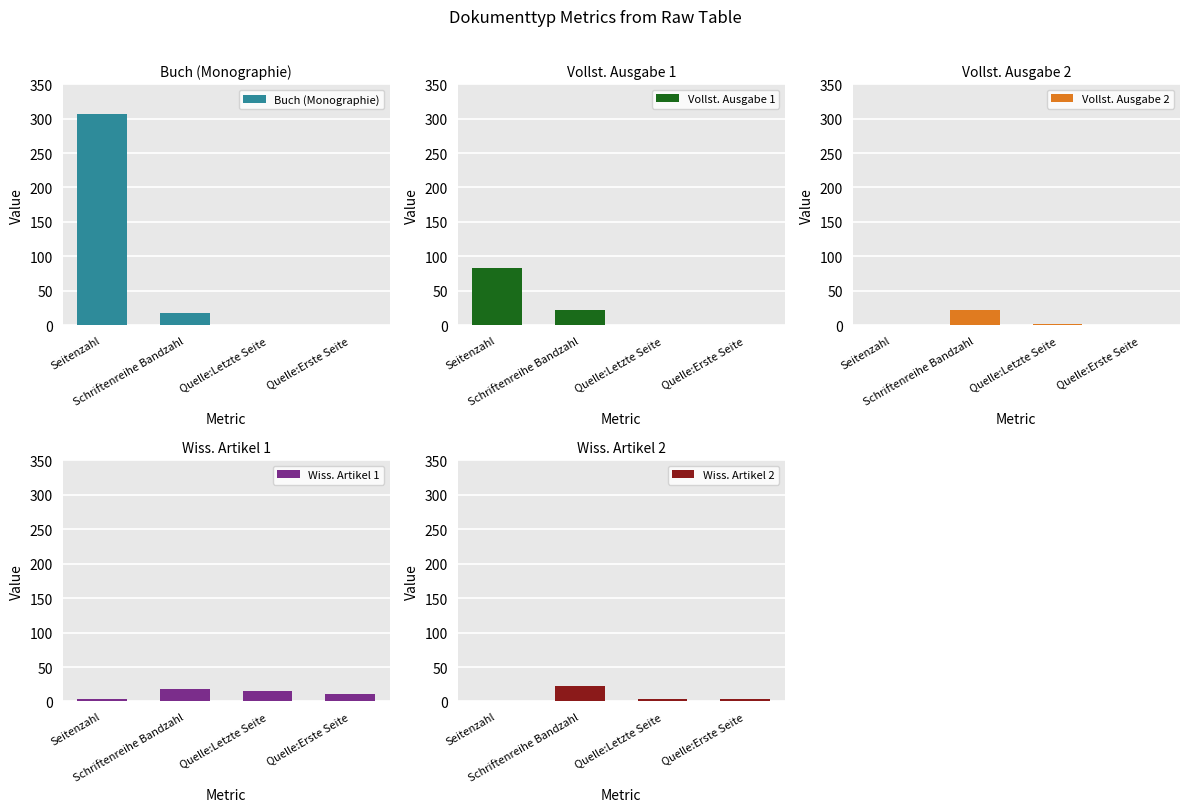

What is the maximum value for Wiss. Artikel 2?

23